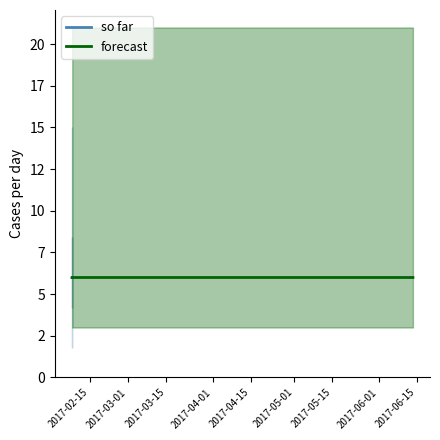

Rank the categories by value from highest to lowest.

2017-02-08 09:06:42, 2017-02-08 09:25:49, 2017-02-08 10:49:35, 2017-02-08 12:40:57, 2017-06-13 12:48:02, 2017-02-08 09:05:10